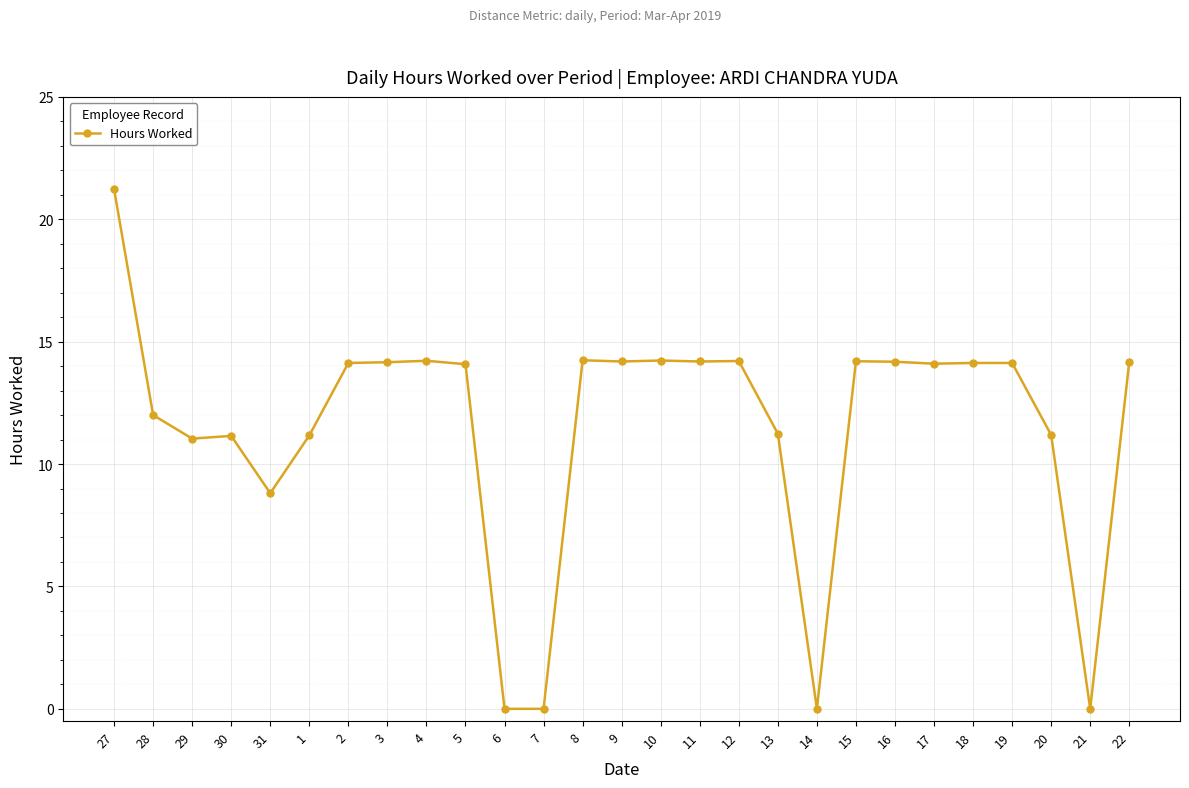

Is it true that the value at 31 is 14.4?

False